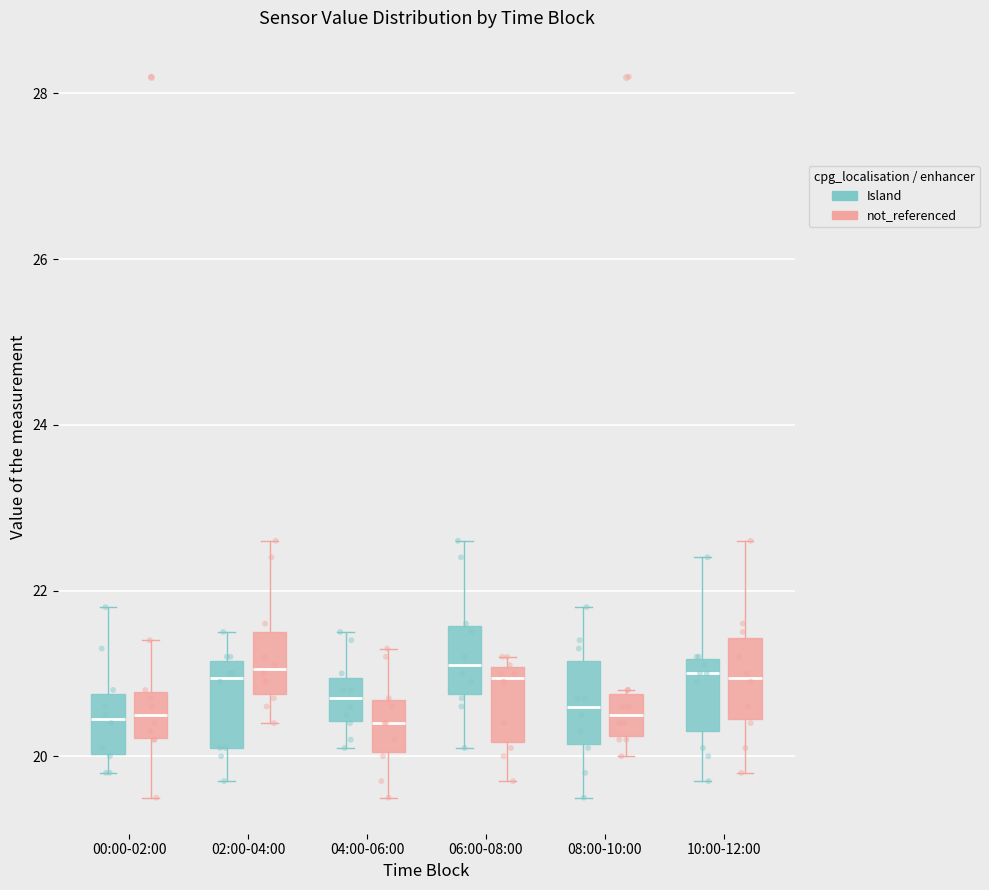

Reading left to right, transcribe this box plot: for each box, give where its median line is, the range the box spans, and where its two whiskers end, as read against the y-axis. The values are not printed on the chart, so give them approximately, as read against the axis.

00:00-02:00 (Island): median 20.4, box 20.0 to 20.8, whiskers 19.8 to 21.8
00:00-02:00 (not_referenced): median 20.6, box 20.2 to 20.8, whiskers 19.6 to 21.4
02:00-04:00 (Island): median 21.0, box 20.2 to 21.2, whiskers 19.8 to 21.6
02:00-04:00 (not_referenced): median 21.0, box 20.8 to 21.6, whiskers 20.4 to 22.6
04:00-06:00 (Island): median 20.8, box 20.4 to 21.0, whiskers 20.2 to 21.6
04:00-06:00 (not_referenced): median 20.4, box 20.0 to 20.6, whiskers 19.6 to 21.4
06:00-08:00 (Island): median 21.2, box 20.8 to 21.6, whiskers 20.2 to 22.6
06:00-08:00 (not_referenced): median 21.0 (just below the box's upper edge), box 20.2 to 21.0, whiskers 19.8 to 21.2
08:00-10:00 (Island): median 20.6, box 20.2 to 21.2, whiskers 19.6 to 21.8
08:00-10:00 (not_referenced): median 20.6, box 20.2 to 20.8, whiskers 20.0 to 20.8
10:00-12:00 (Island): median 21.0, box 20.4 to 21.2, whiskers 19.8 to 22.4
10:00-12:00 (not_referenced): median 21.0, box 20.4 to 21.4, whiskers 19.8 to 22.6